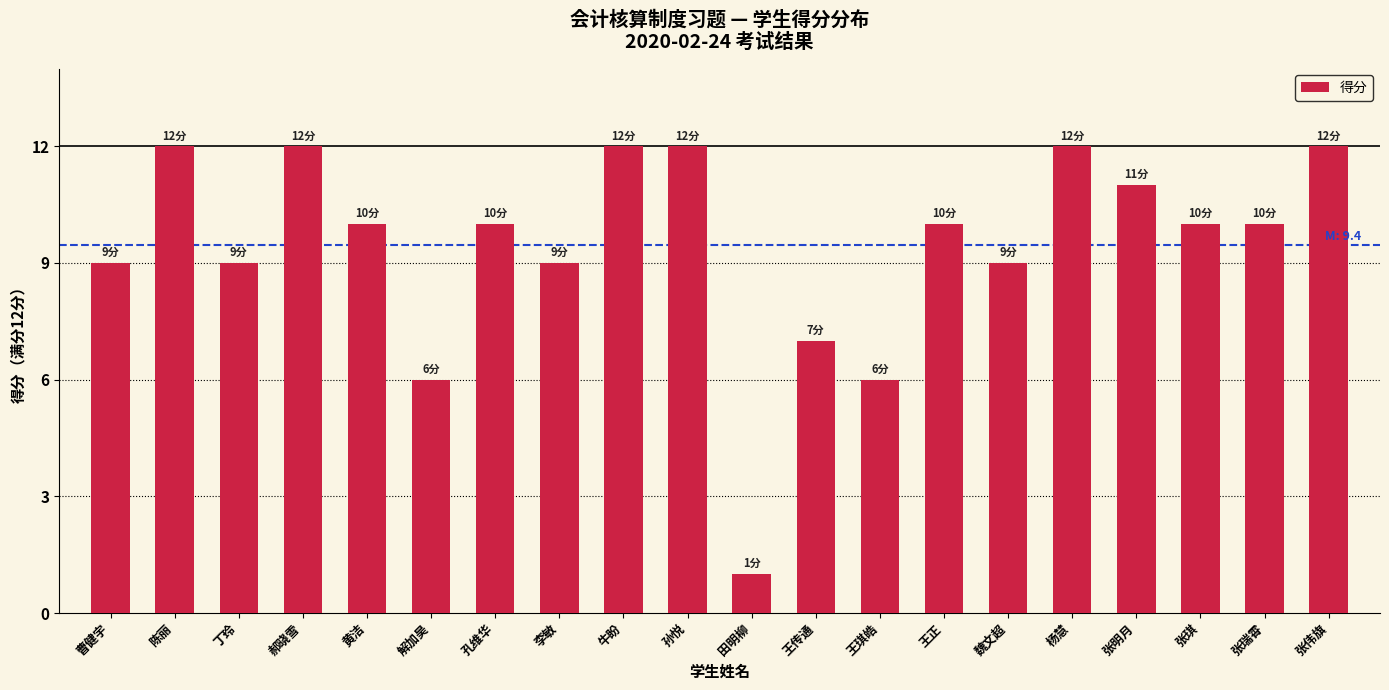

What is the maximum value shown in the chart?

12